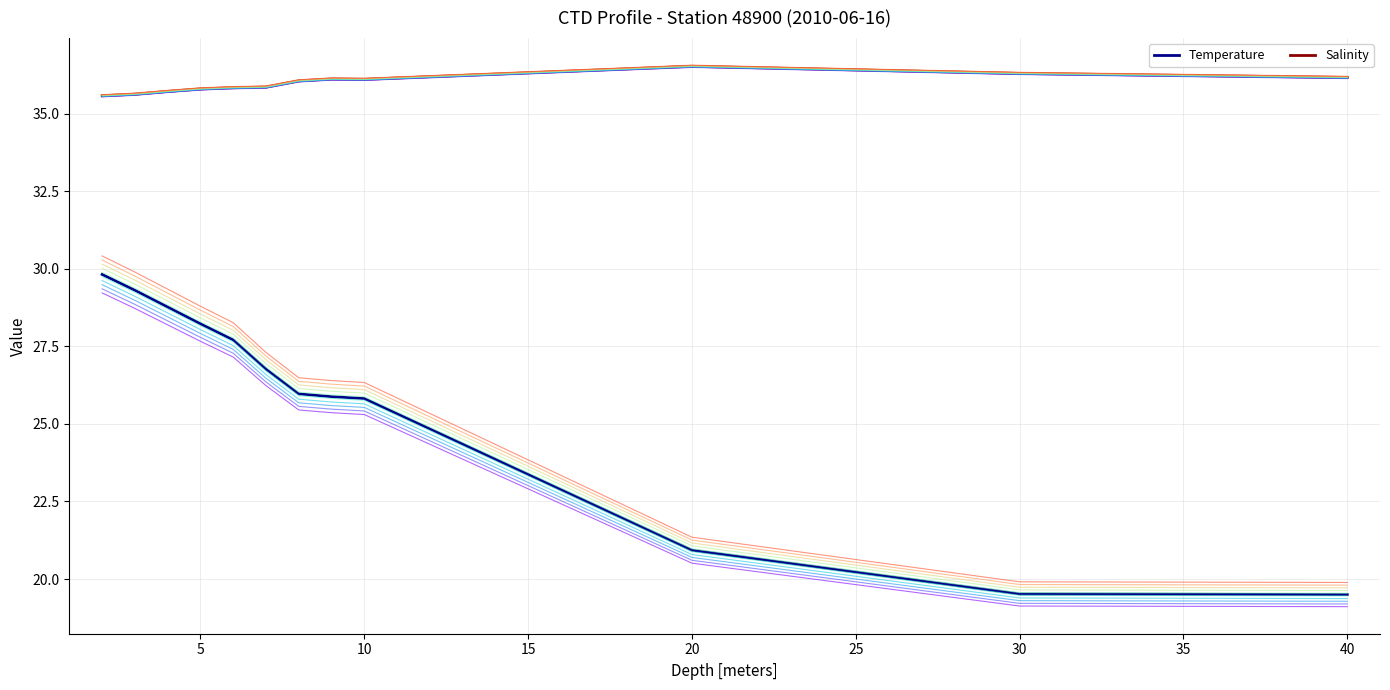

Does the chart have visible grid lines?

Yes